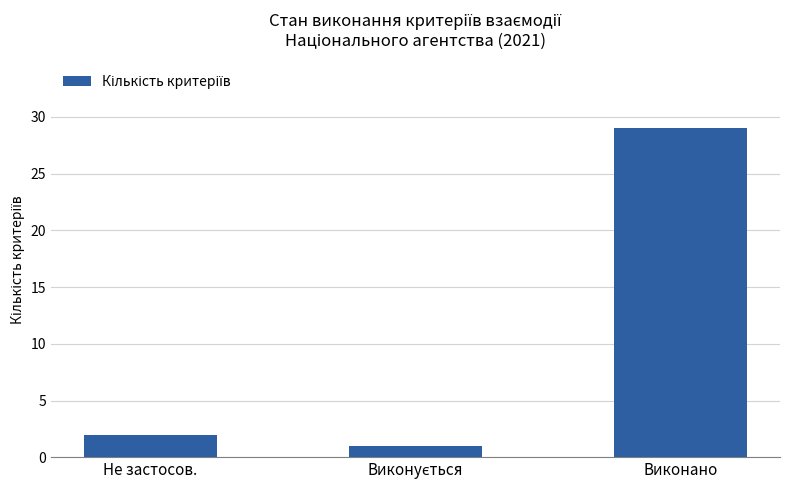

What is the maximum value shown in the chart?

29